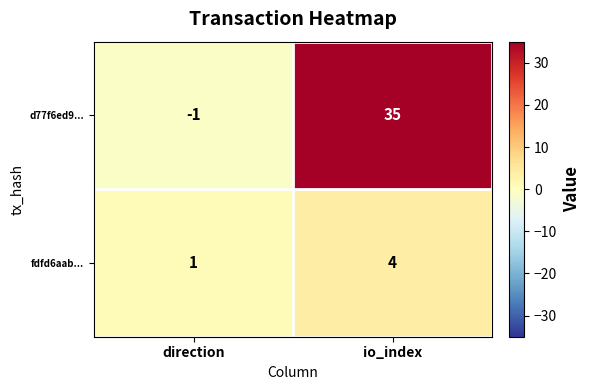

List the series in order of their peak value, lowest first.

fdfd6aab..., d77f6ed9...